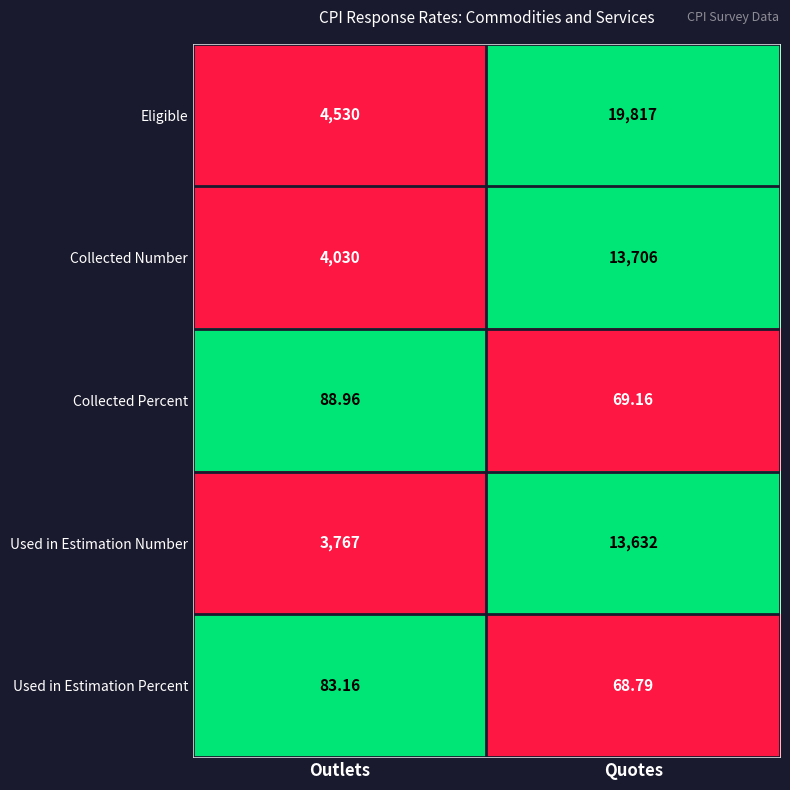

List the series in order of their peak value, lowest first.

Used in Estimation Percent, Collected Percent, Used in Estimation Number, Collected Number, Eligible